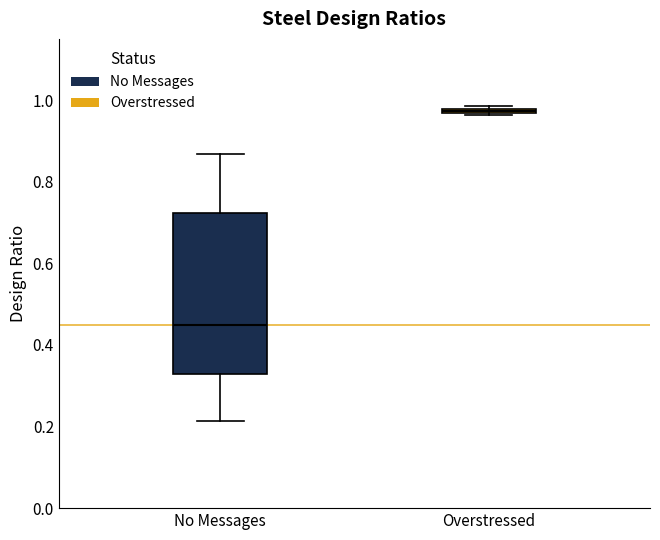

Which box's median line is the highest?

Overstressed